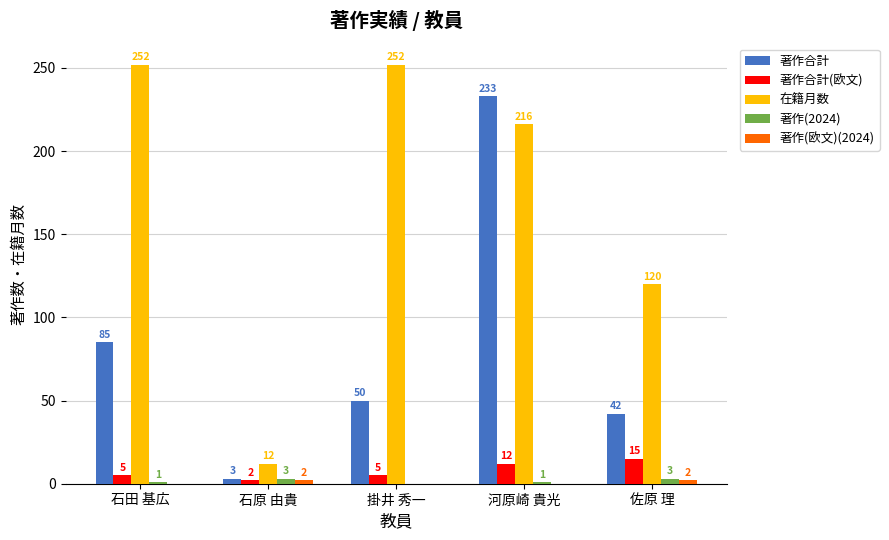

At which label does 著作合計(欧文) reach its peak?

佐原 理